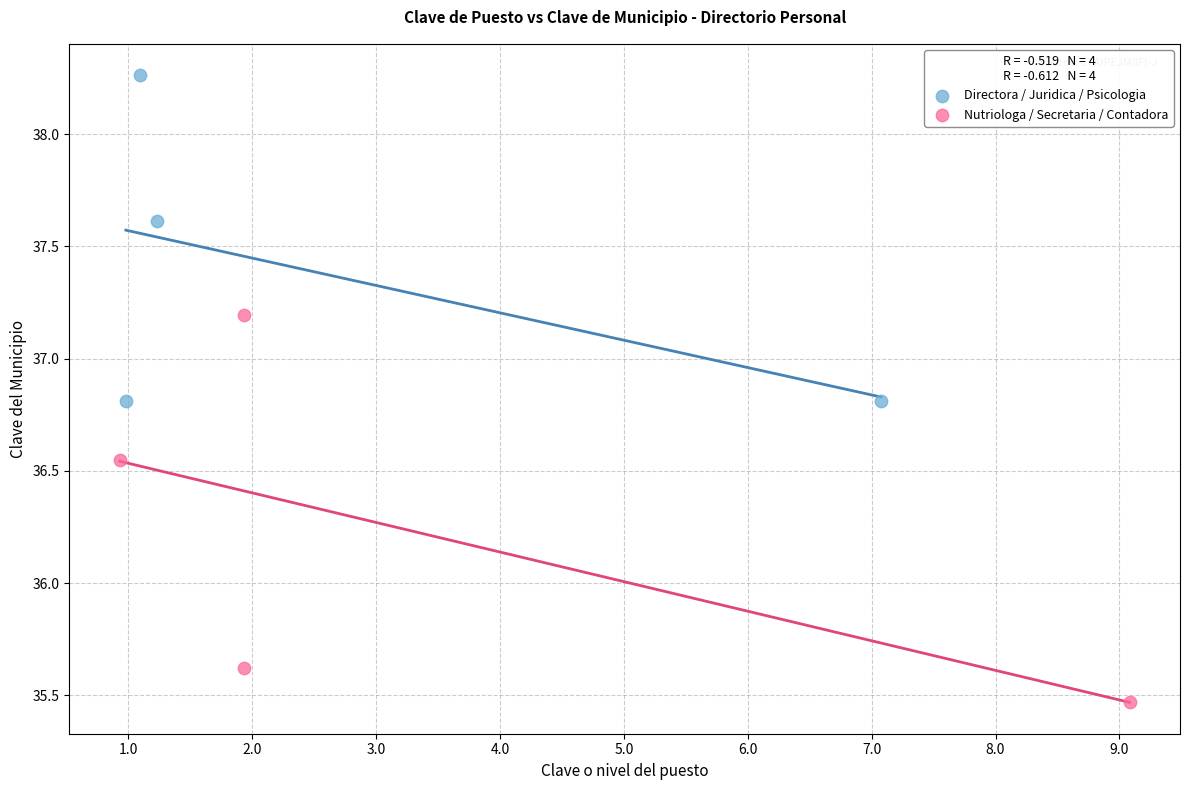

Which series has the largest Y range (max minus min)?

Nutriologa / Secretaria / Contadora